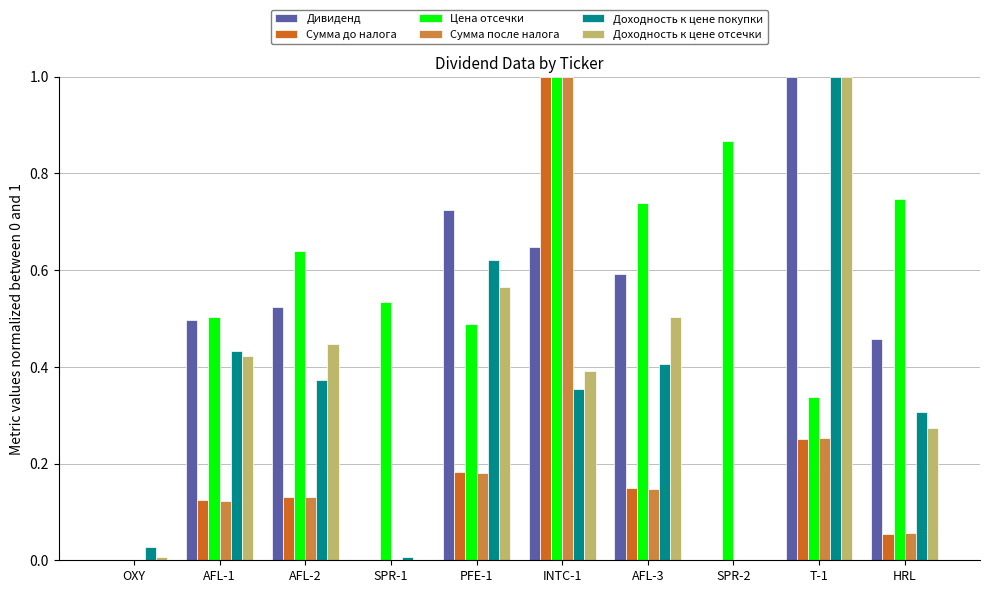

What is the maximum value shown in the chart?

1.0